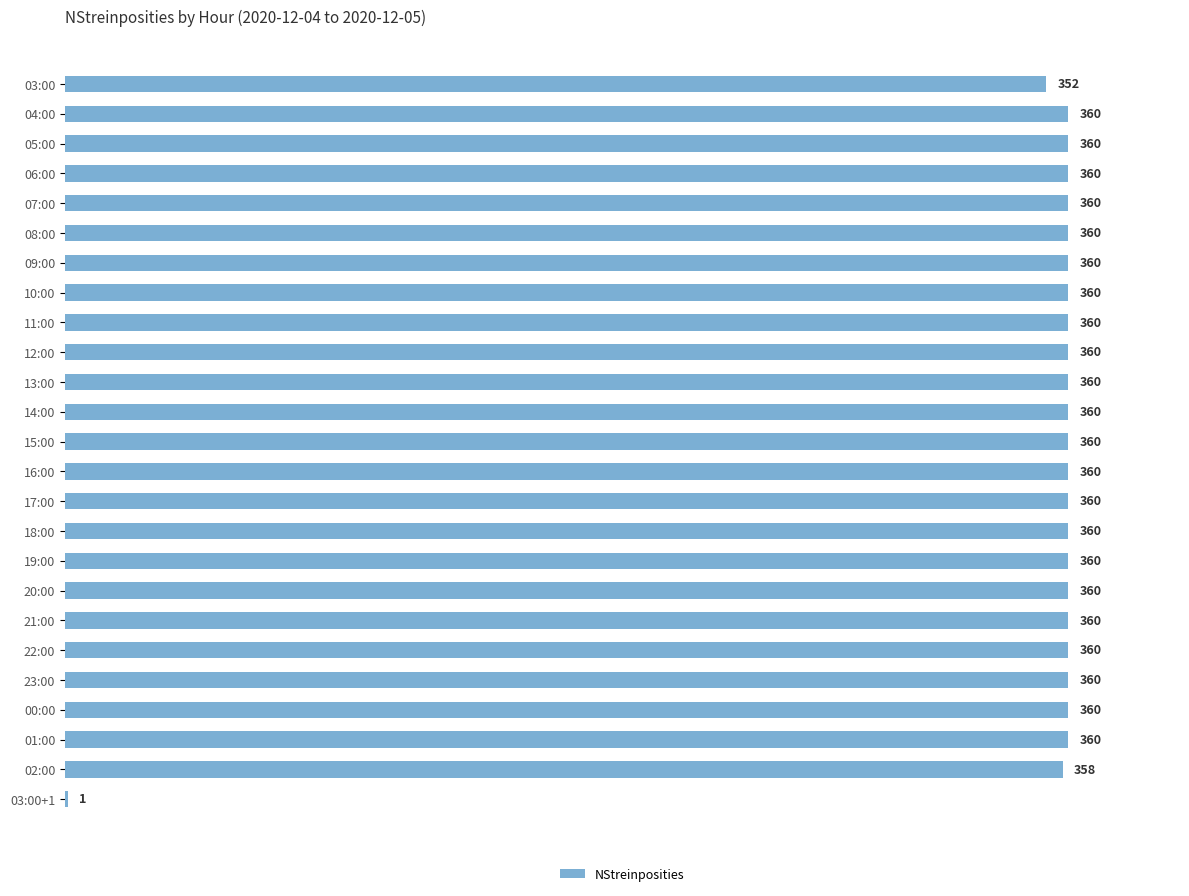

The value at 07:00 is 580. True or false?

False